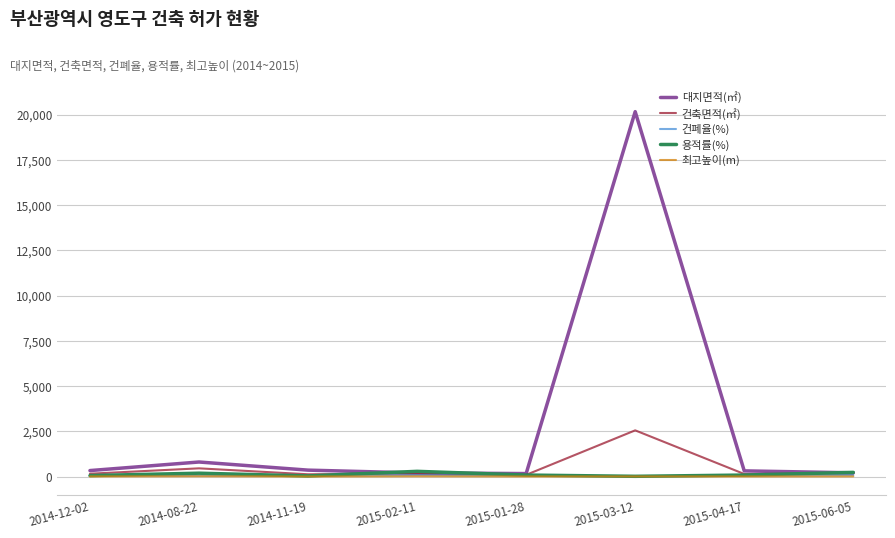

What is the maximum value shown in the chart?

20160.0